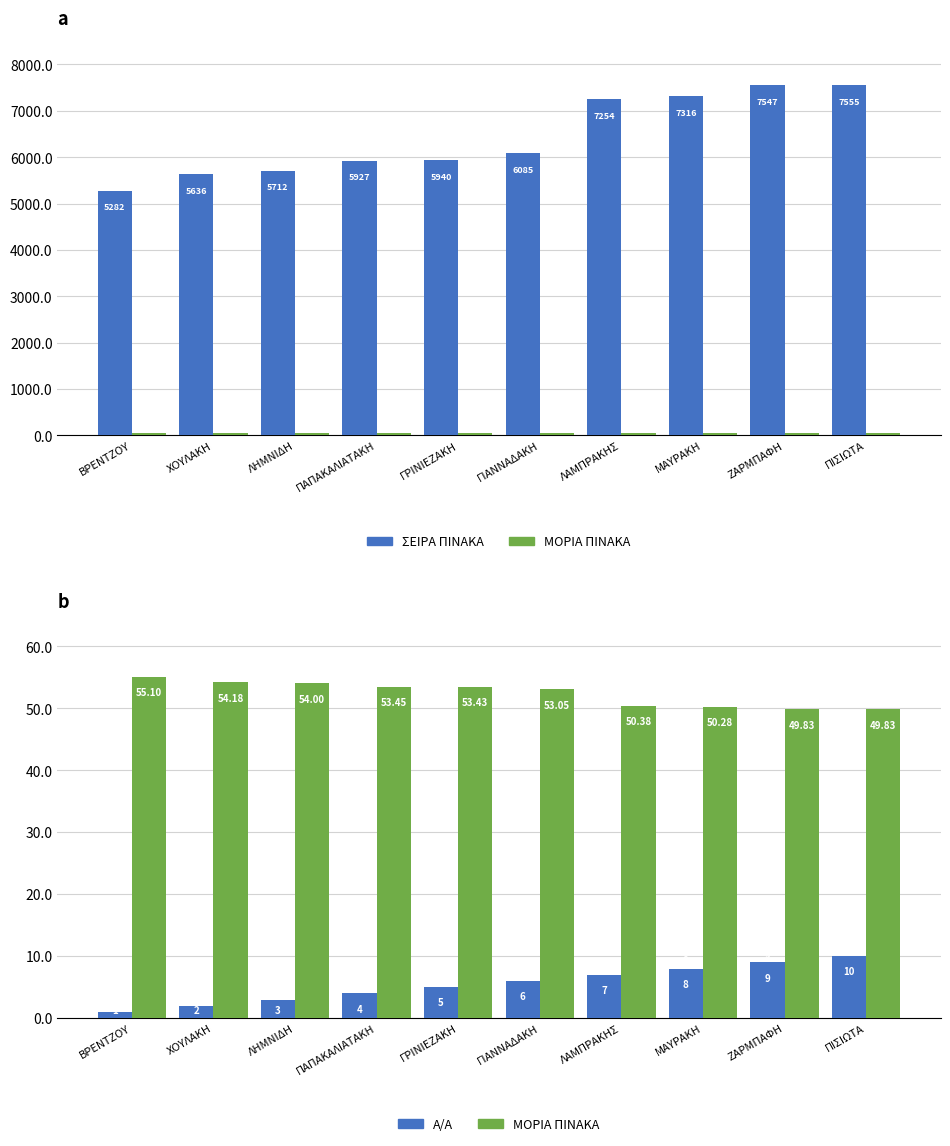

What is the maximum value for ΣΕΙΡΑ ΠΙΝΑΚΑ?

7555.0